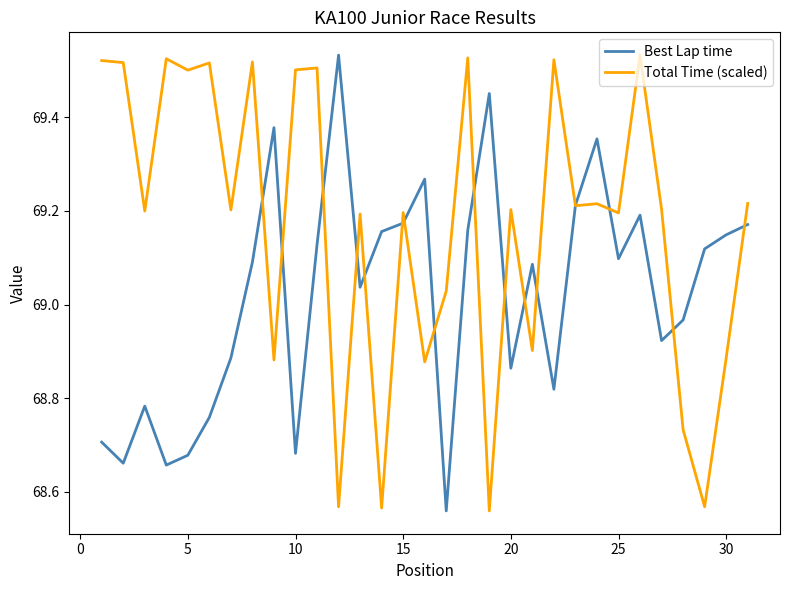

Which series has the largest total across all categories?

Total Time (scaled)